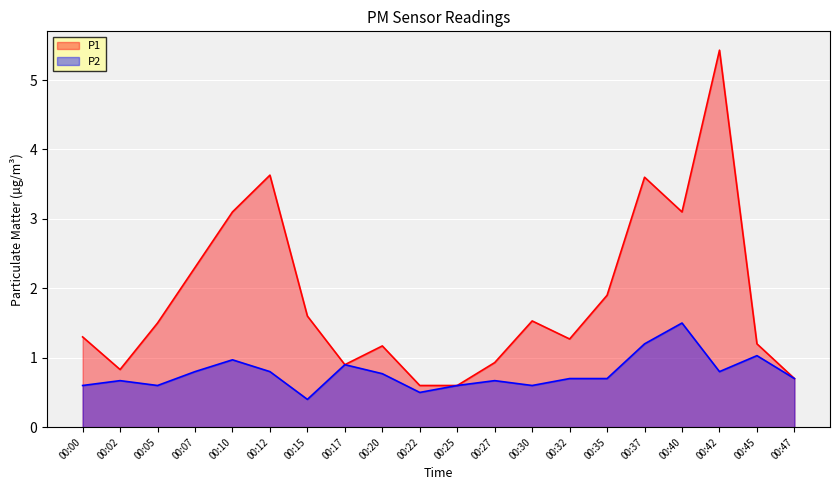

What is the sum of all P2 values?

15.5